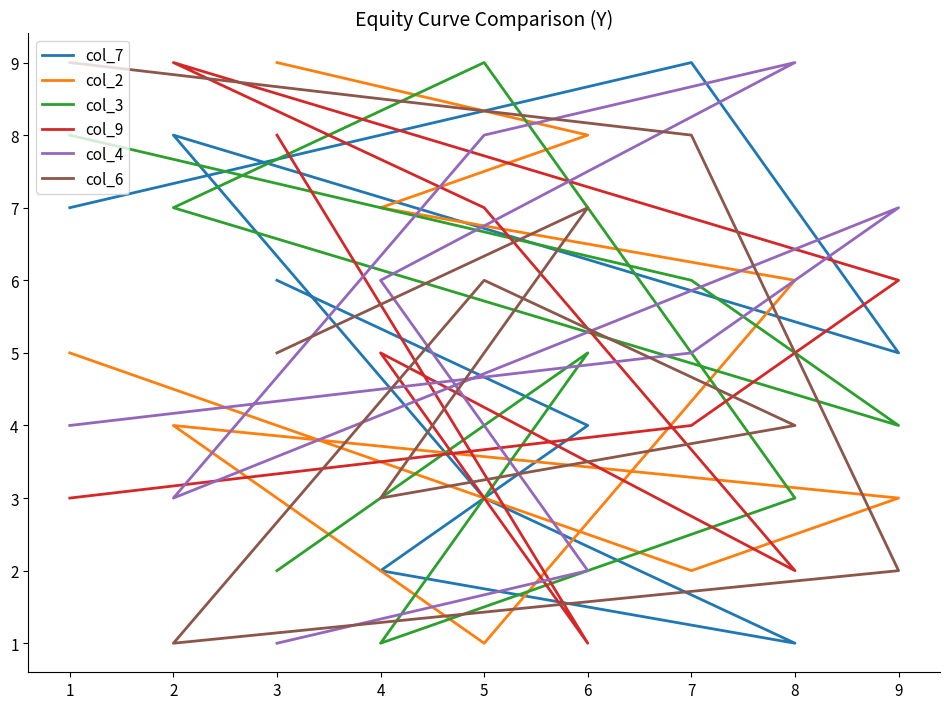

The col_2 series shows 4 at 6. True or false?

False